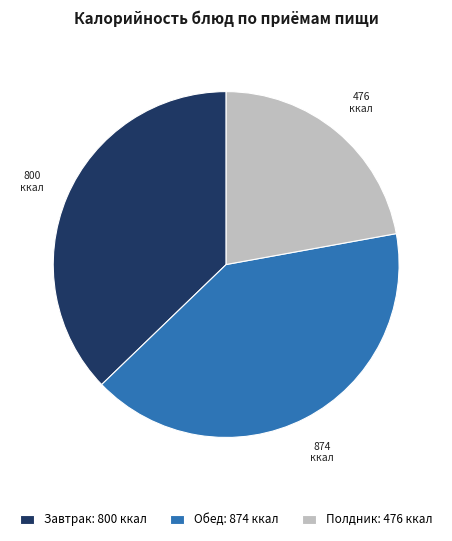

Which category has the smallest portion of the pie?

Полдник: 476 ккал